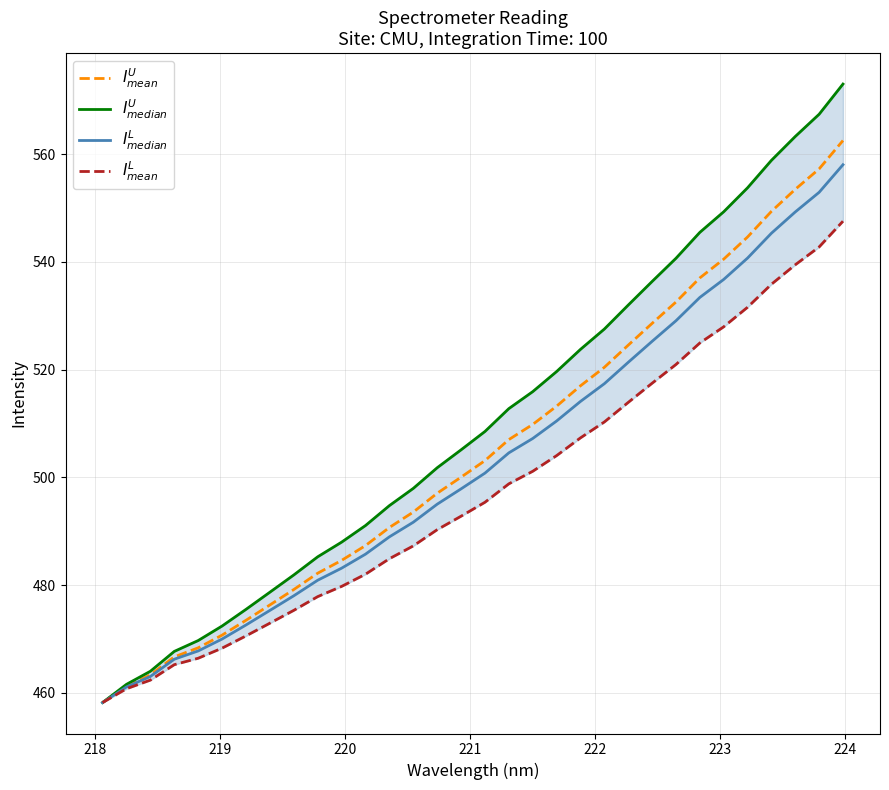

What is the maximum value shown in the chart?

573.0